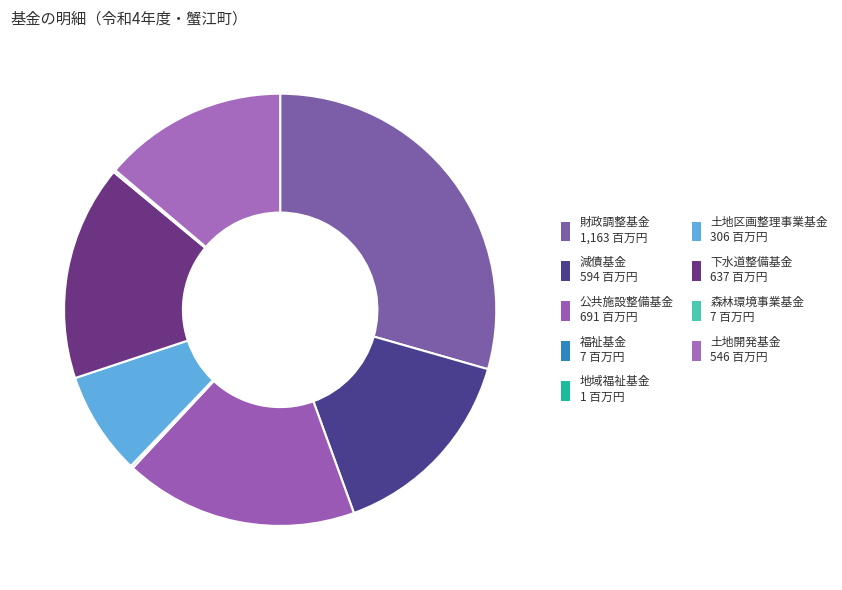

To the nearest percent, what is the difference between the largest and smallest slice percentages?

29%